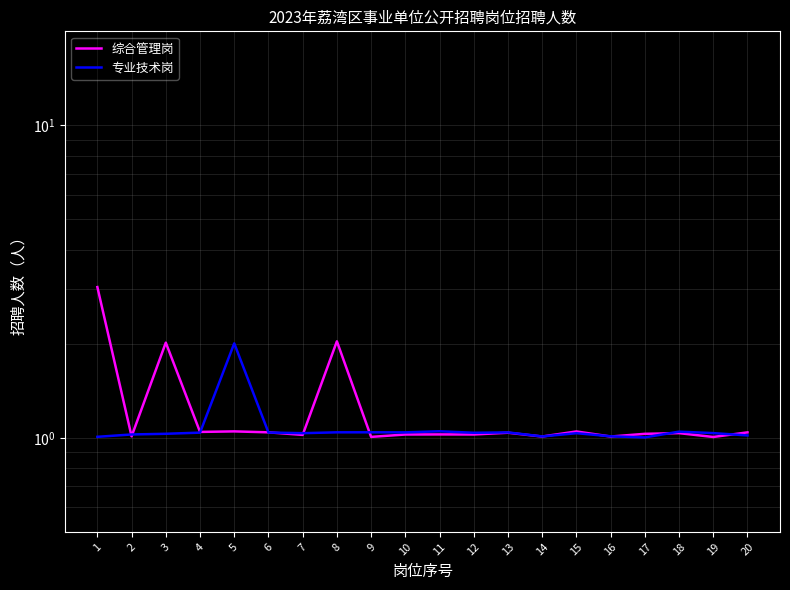

True or false: 综合管理岗 has more than 1 interior local peaks.

True